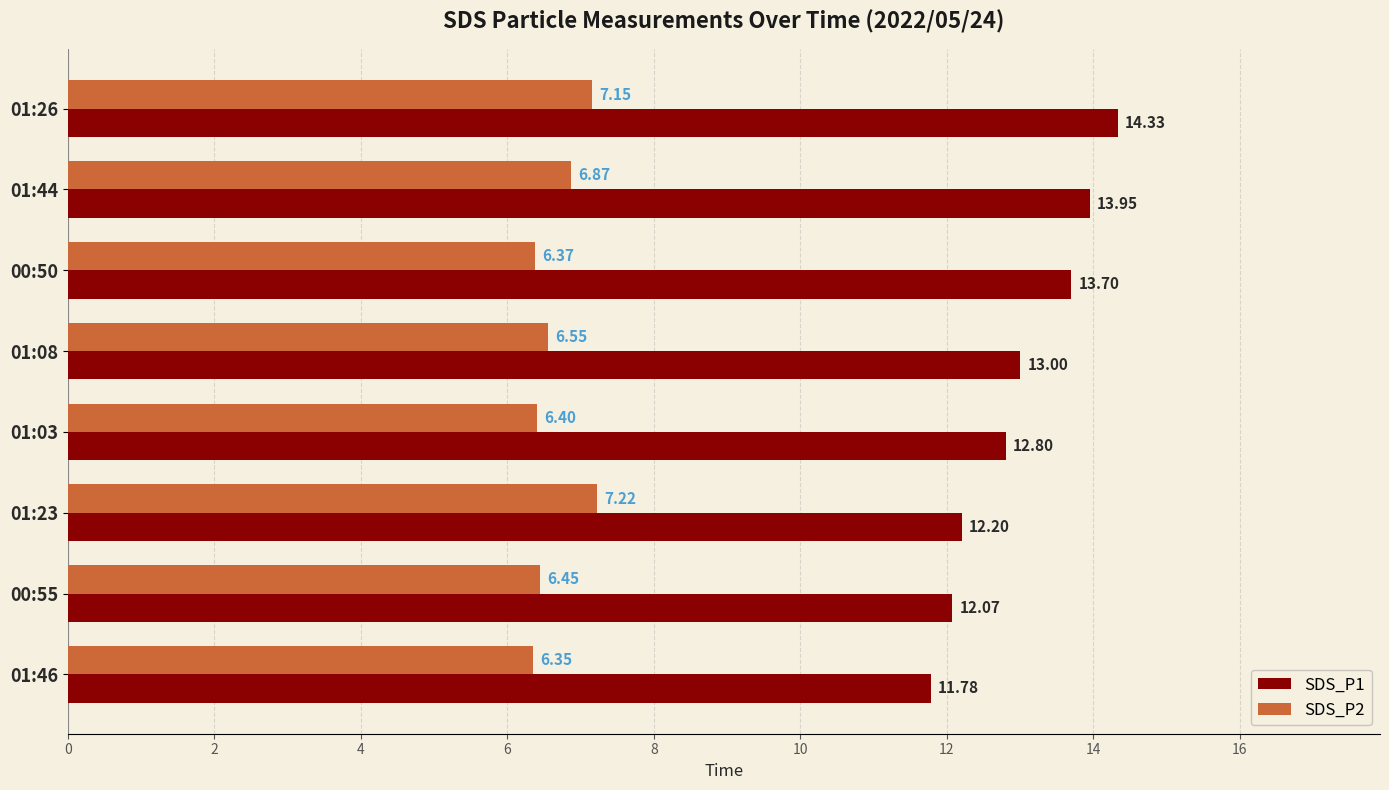

Which series changed the most between 01:03 and 01:23?

SDS_P2